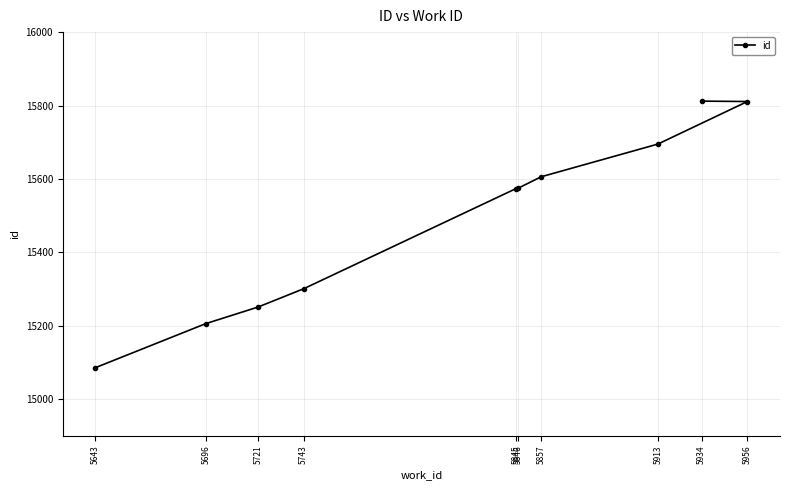

Where is the data nearest to the value 15449?

5845